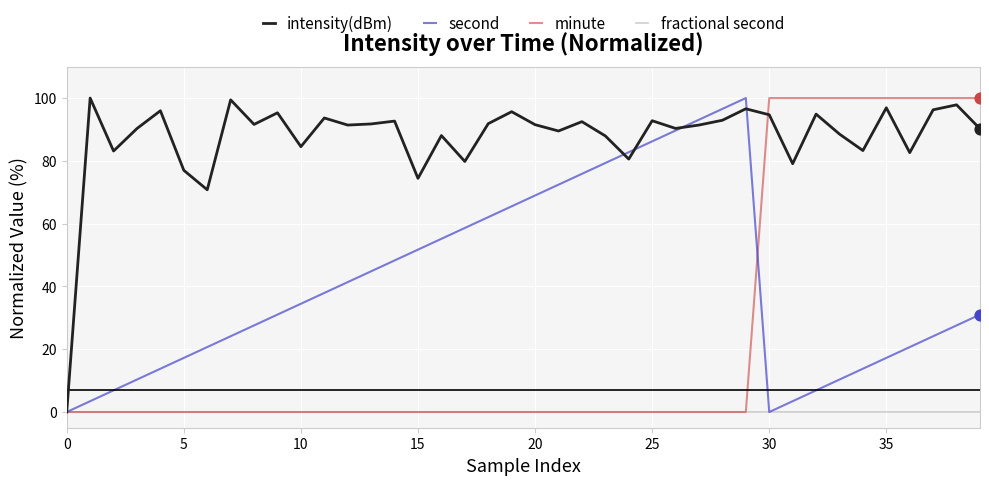

List the series in order of their overall mean, highest first.

intensity(dBm), second, minute, fractional second